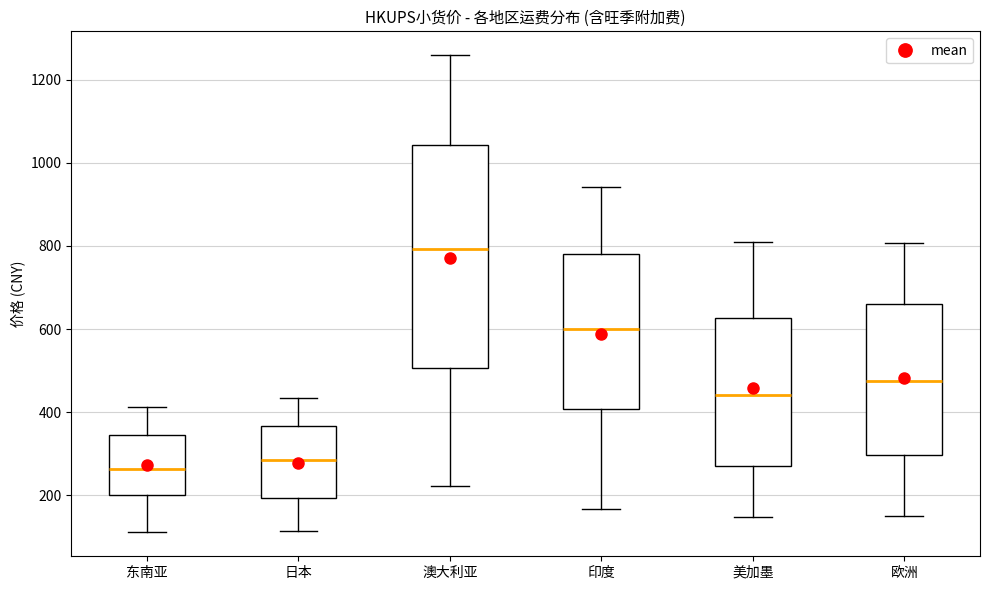

Which box is the tallest, from its lower edge to its upper edge?

澳大利亚